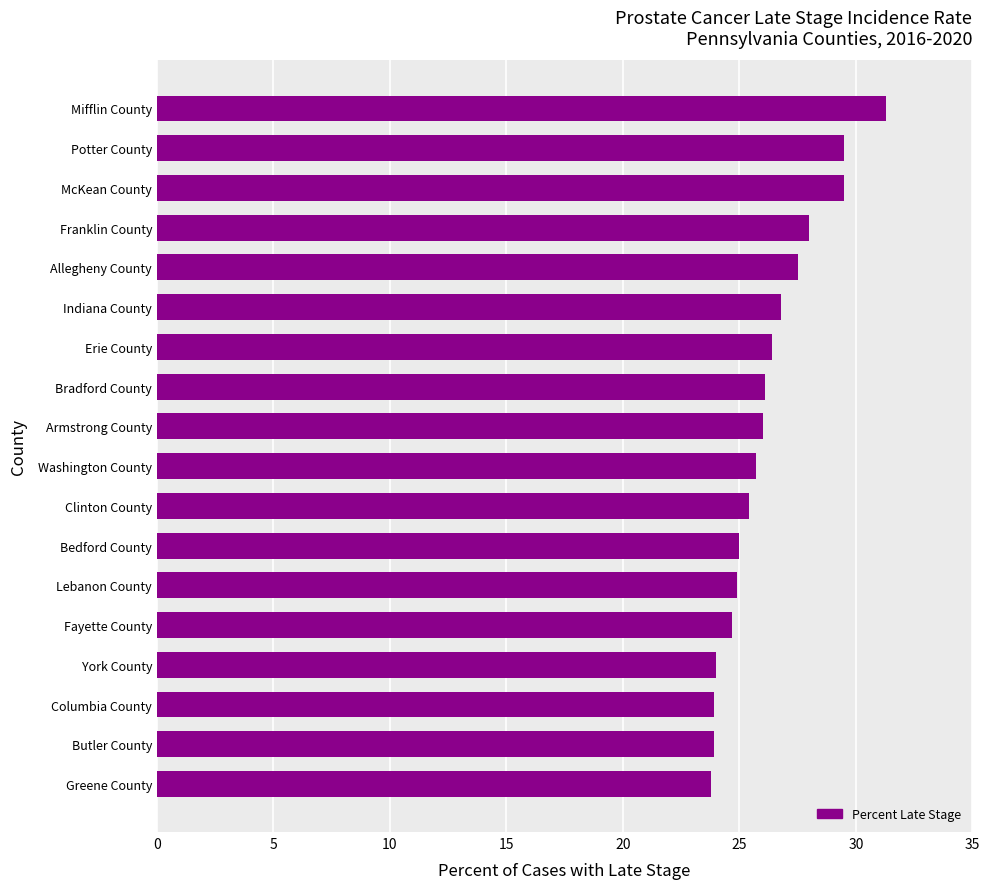

At which category does the chart reach its peak across all series?

Mifflin County